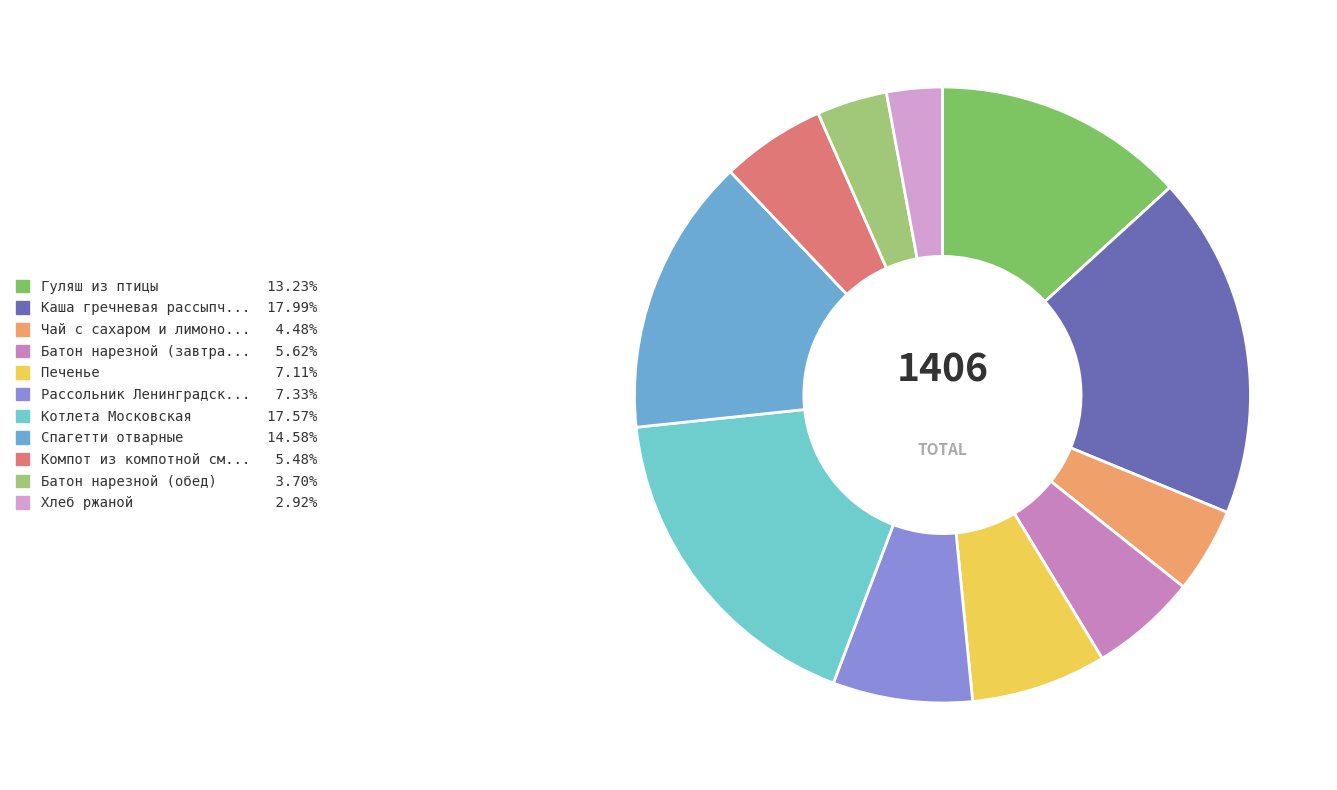

How many segments does this pie chart have?

11